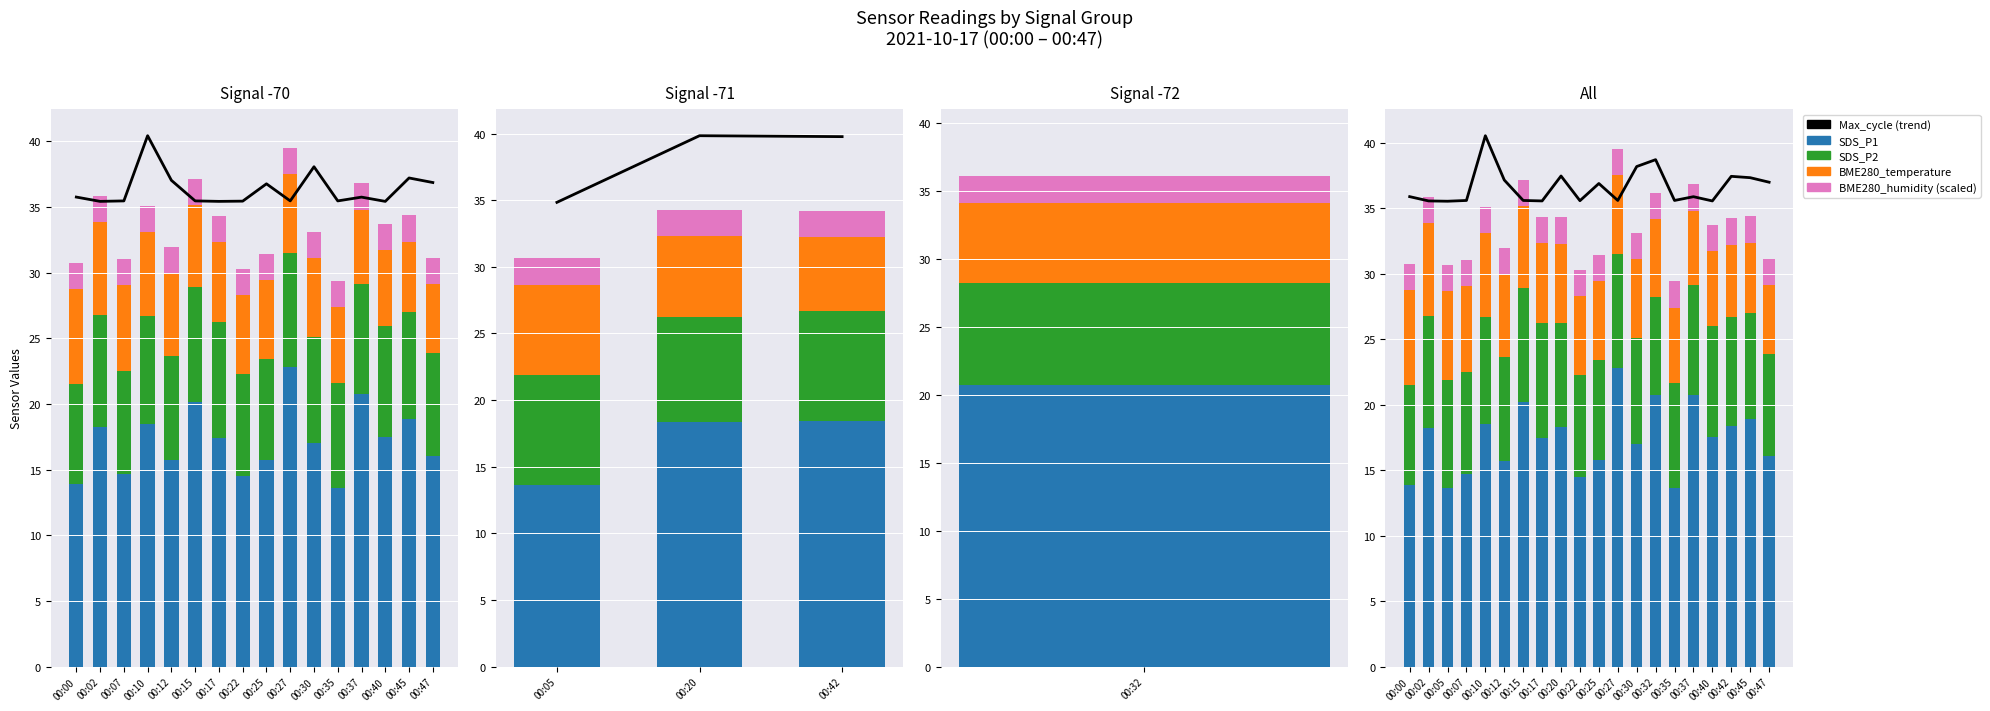

At which label does BME280_temperature reach its peak?

00:00